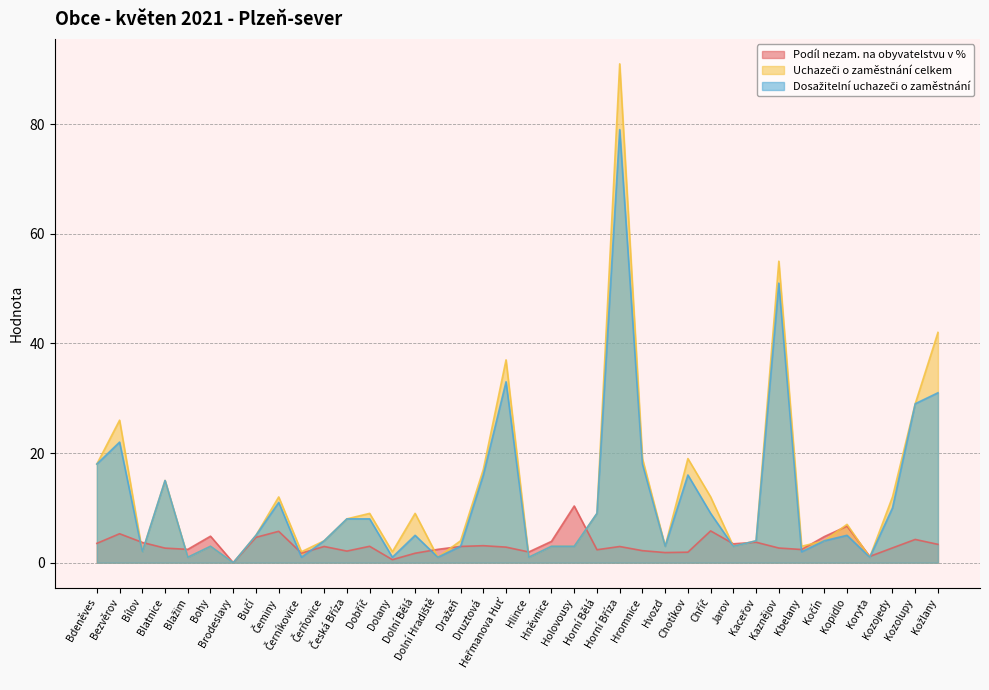

Which series has the largest total across all categories?

Uchazeči o zaměstnání celkem